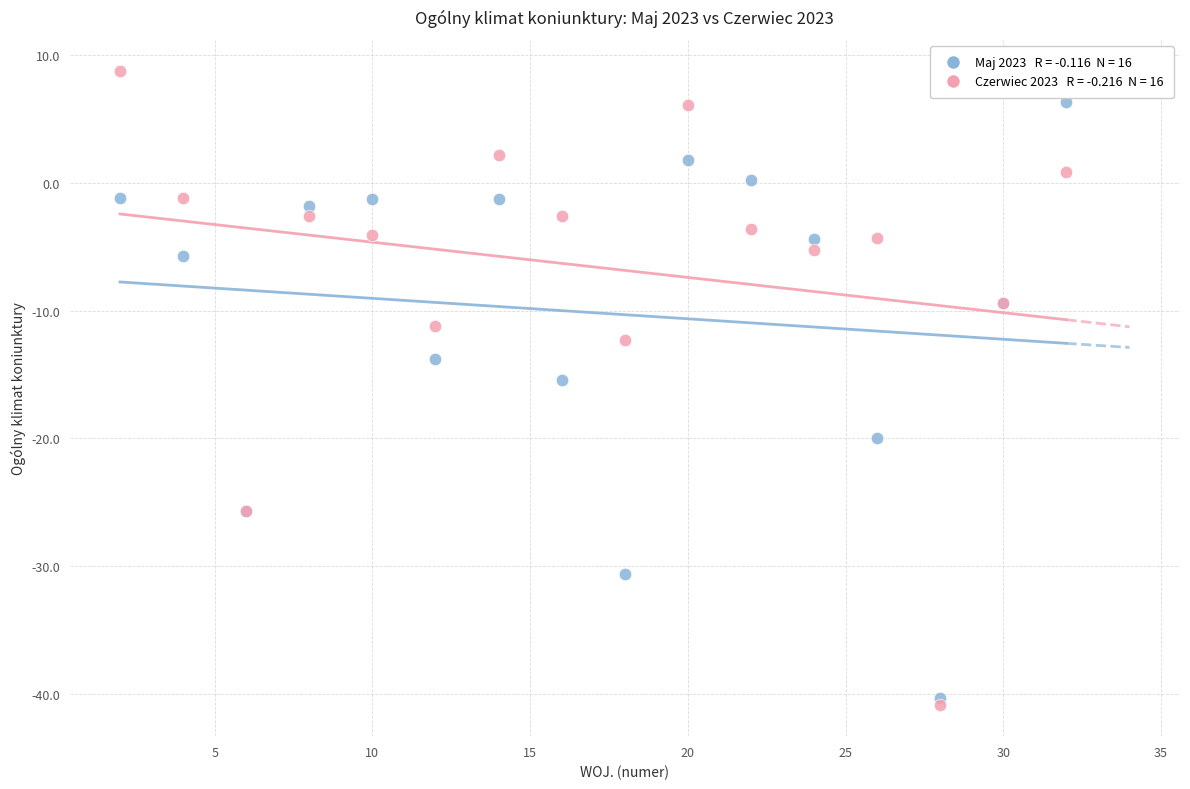

Across all series, what Y value is closest to -16?

-15.4